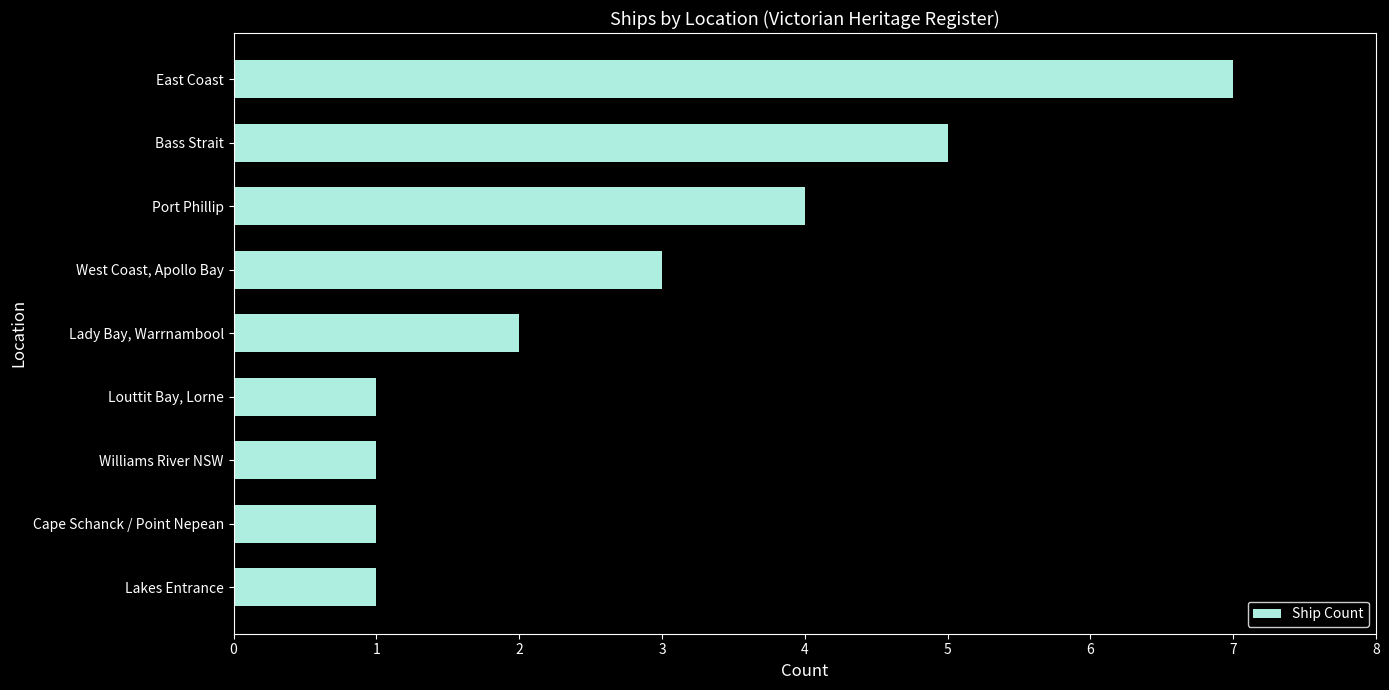

What is the change in value from Lakes Entrance to West Coast, Apollo Bay?

+2